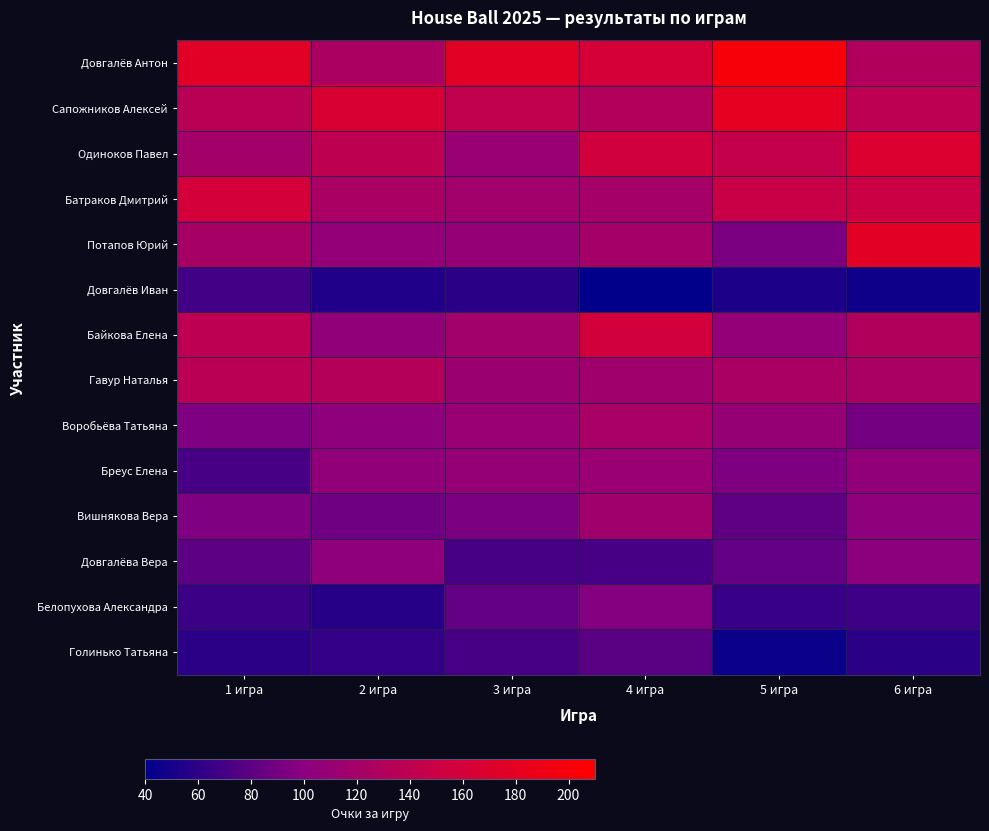

Between 1 игра and 4 игра, which is larger?

1 игра